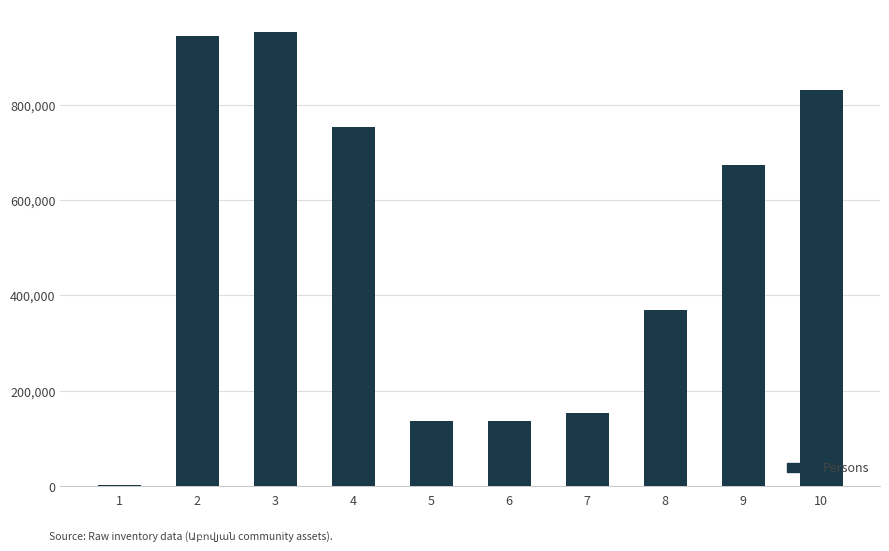

Approximately how many times larger is the value at 8 compared to 3?

0.4